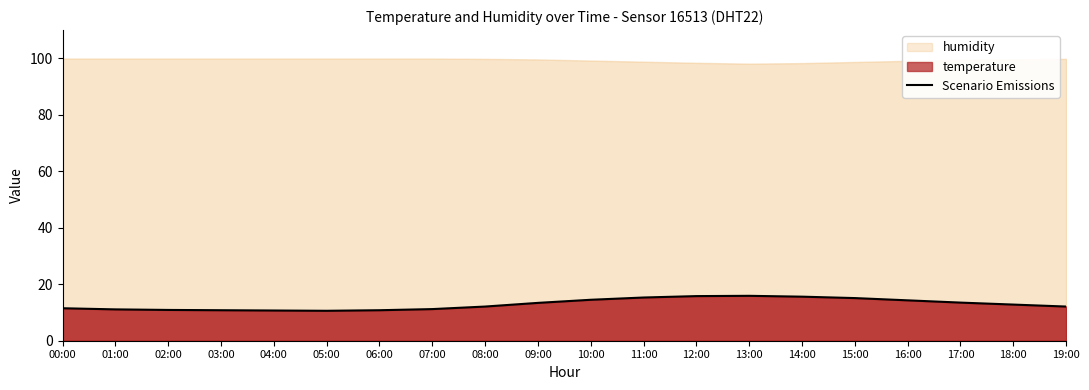

Reading left to right, extract all data points from this chart.

00:00=11.5	01:00=11.1	02:00=10.9	03:00=10.8	04:00=10.7	05:00=10.6	06:00=10.8	07:00=11.2	08:00=12.1	09:00=13.4	10:00=14.5	11:00=15.3	12:00=15.8	13:00=15.9	14:00=15.6	15:00=15.1	16:00=14.3	17:00=13.5	18:00=12.8	19:00=12.1